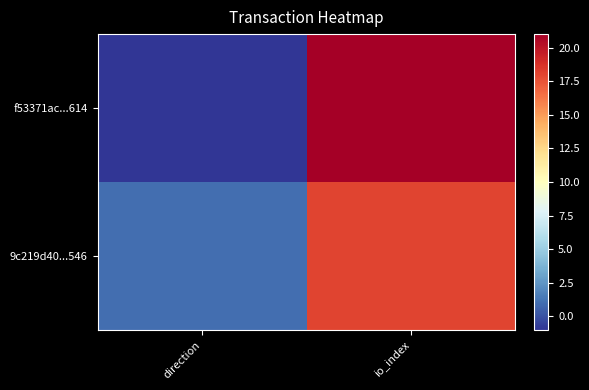

Reading right to left, extract all data points from this chart.

f53371ac...614: io_index=21	direction=-1
9c219d40...546: io_index=18	direction=1